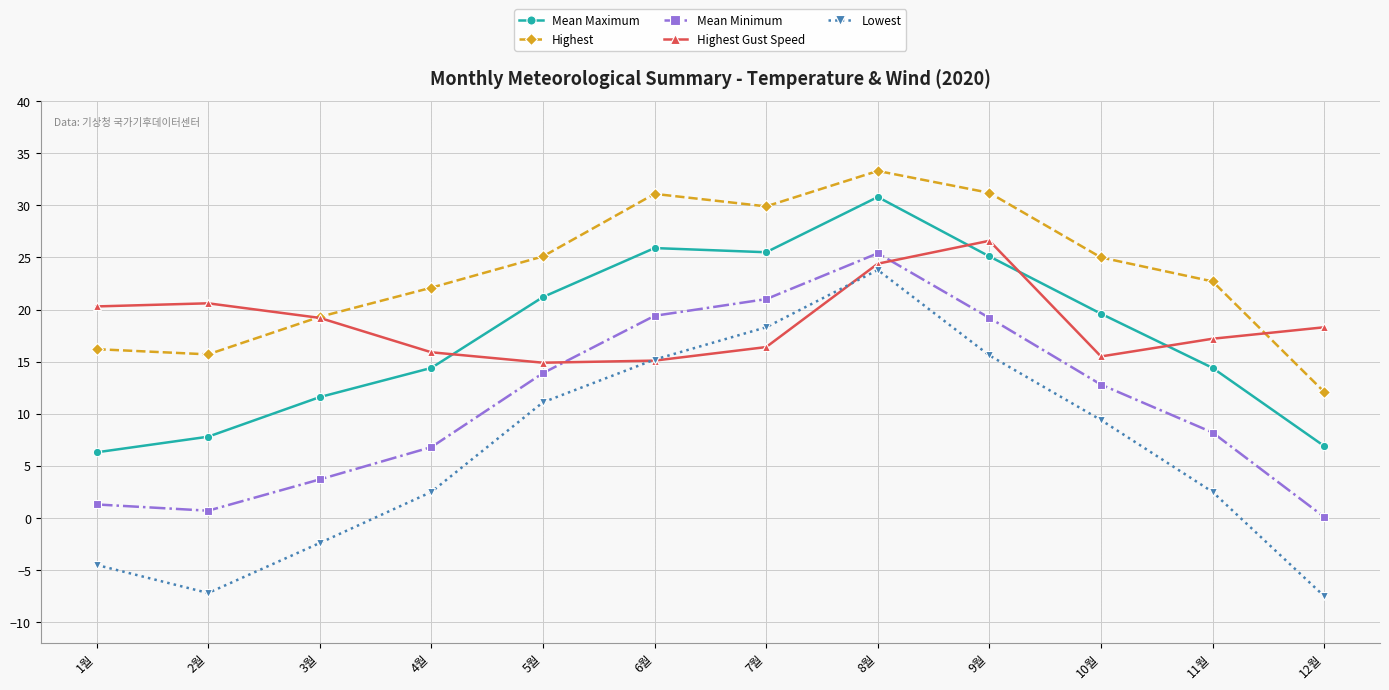

True or false: Mean Minimum and Highest cross at least once.

False